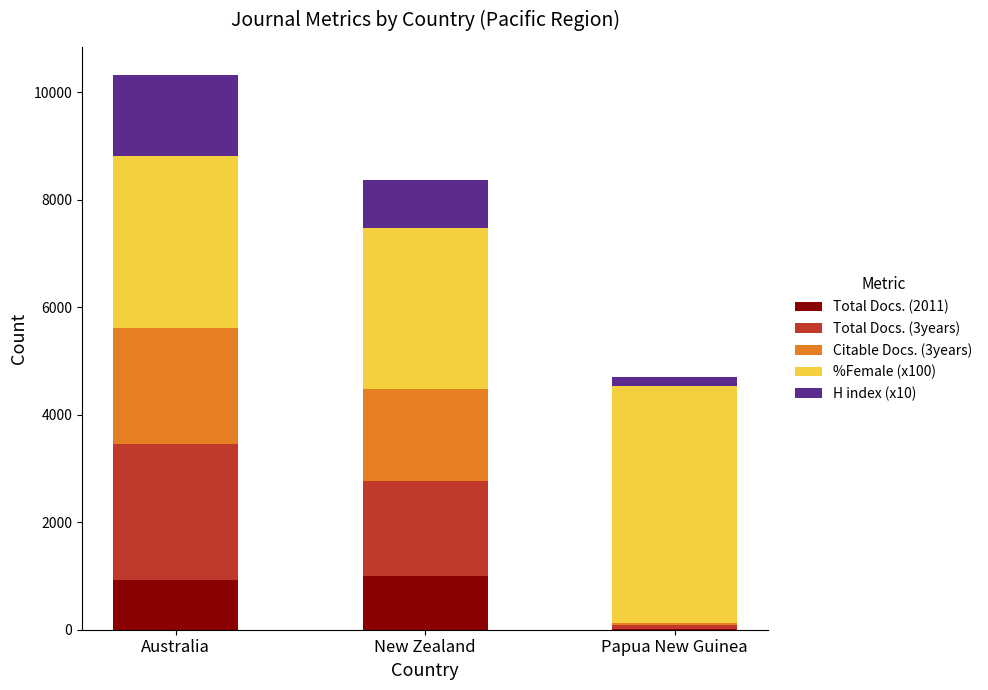

At which category is the sum across all series the highest?

Australia